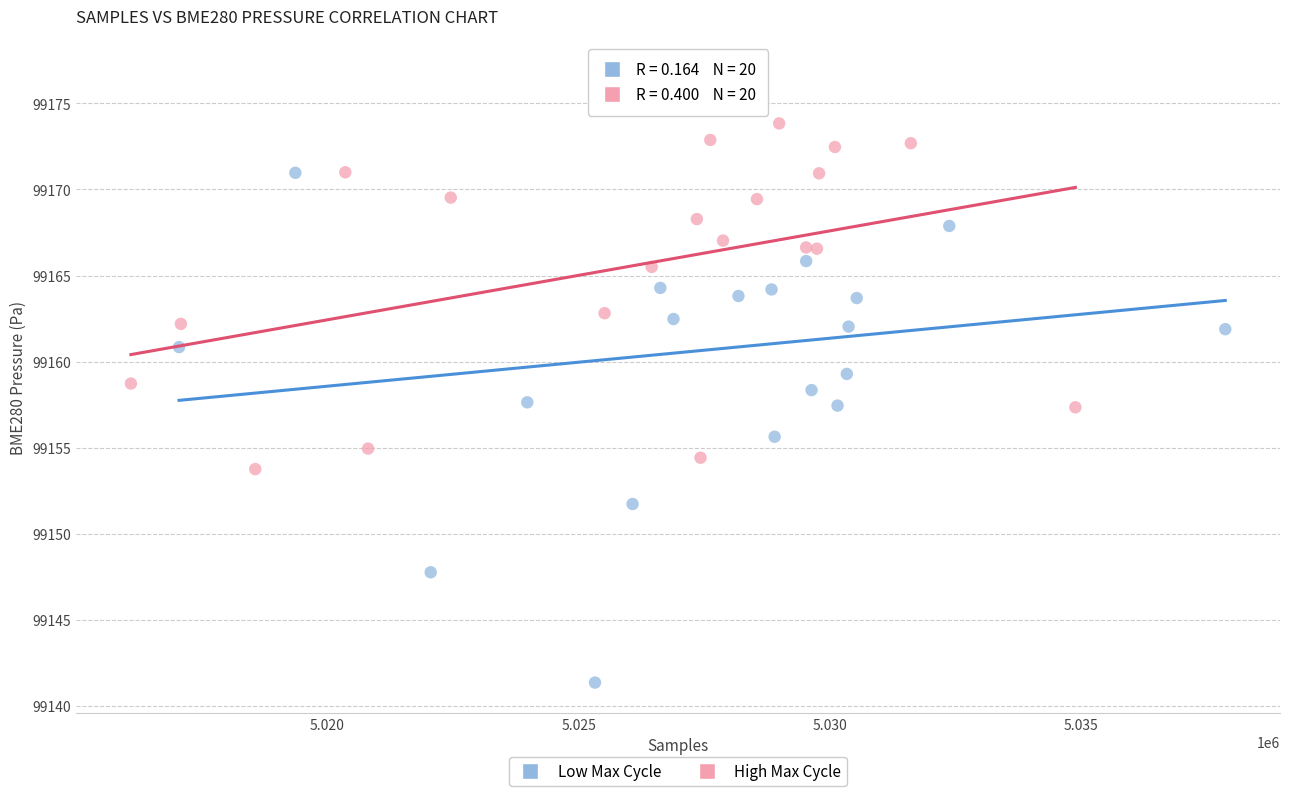

Which series reaches the minimum Y coordinate?

Low Max Cycle